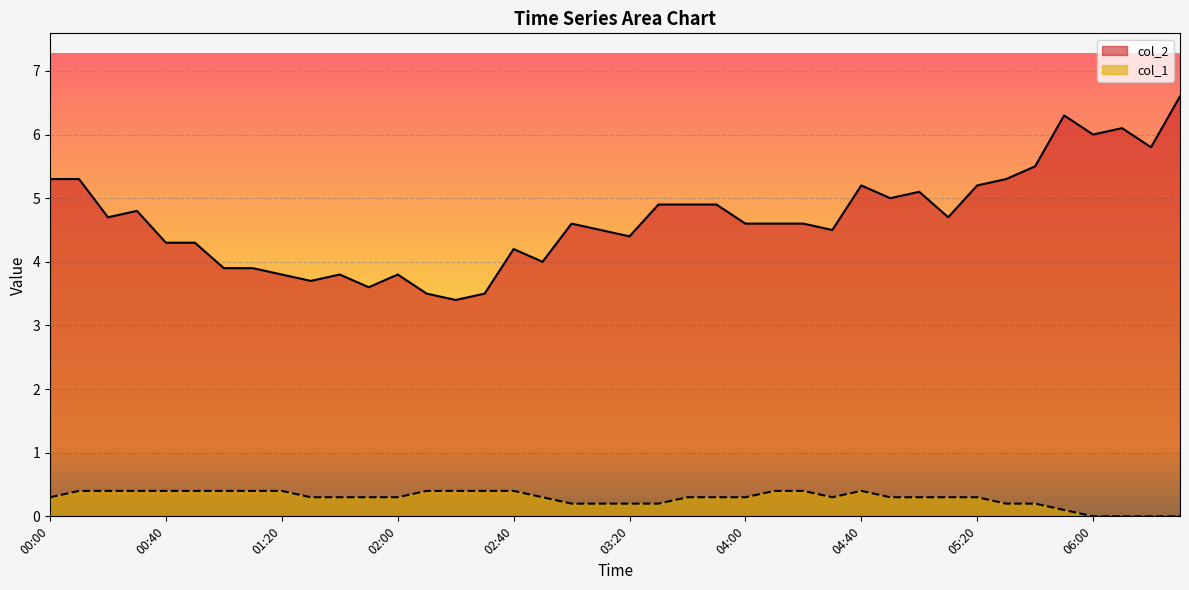

What is the difference between the second highest and second lowest values in the col_1 series?

0.4